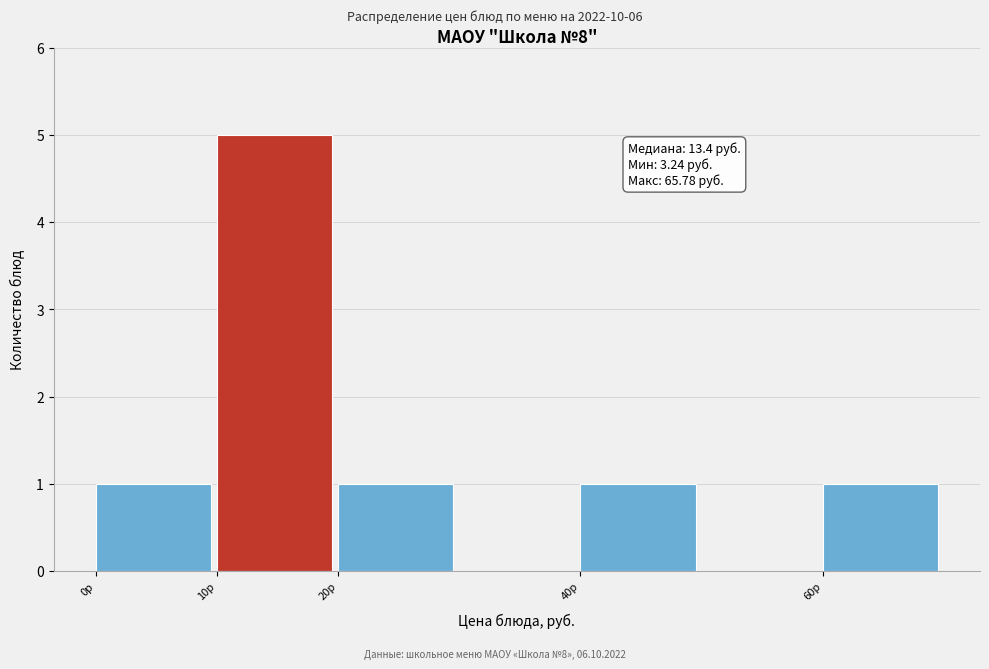

Over which range of the x-axis is the bar tallest?

10 to 20